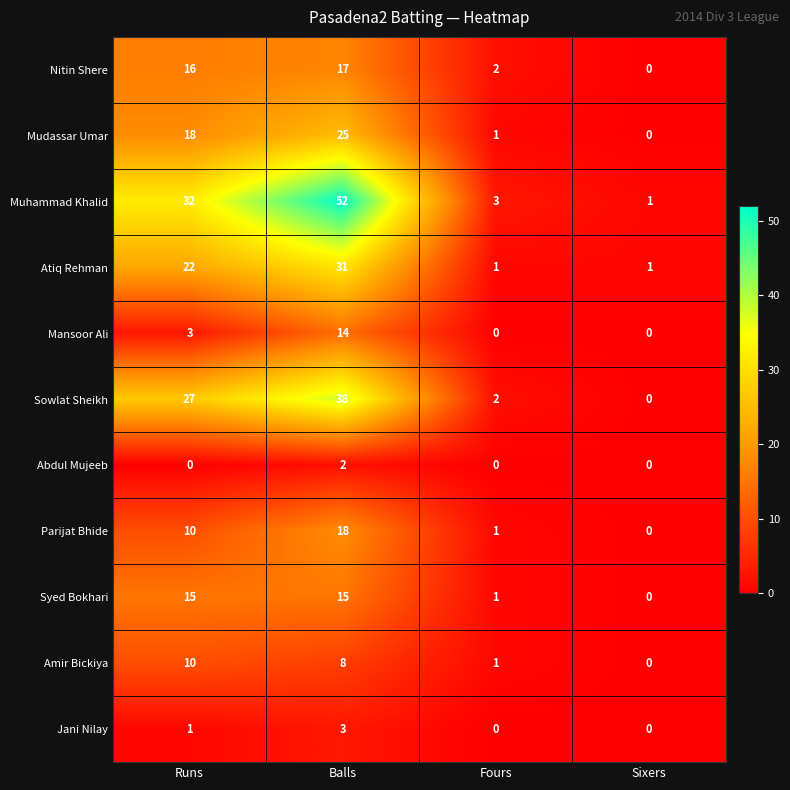

Rank the series at Balls from lowest to highest value.

Abdul Mujeeb, Jani Nilay, Amir Bickiya, Mansoor Ali, Syed Bokhari, Nitin Shere, Parijat Bhide, Mudassar Umar, Atiq Rehman, Sowlat Sheikh, Muhammad Khalid